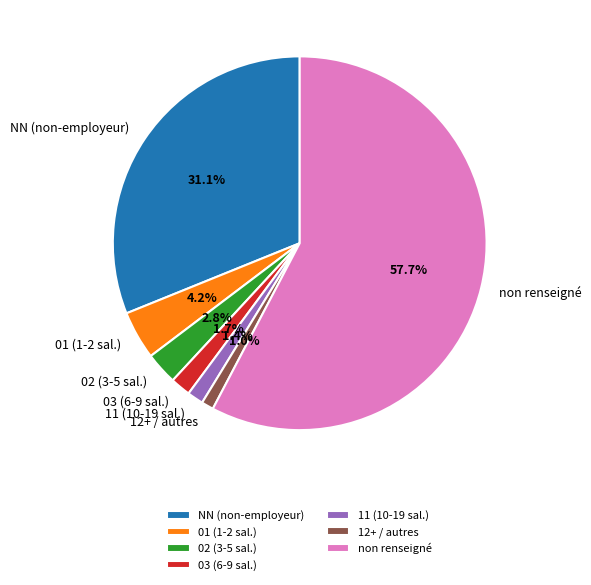

Which slice is the largest?

non renseigné